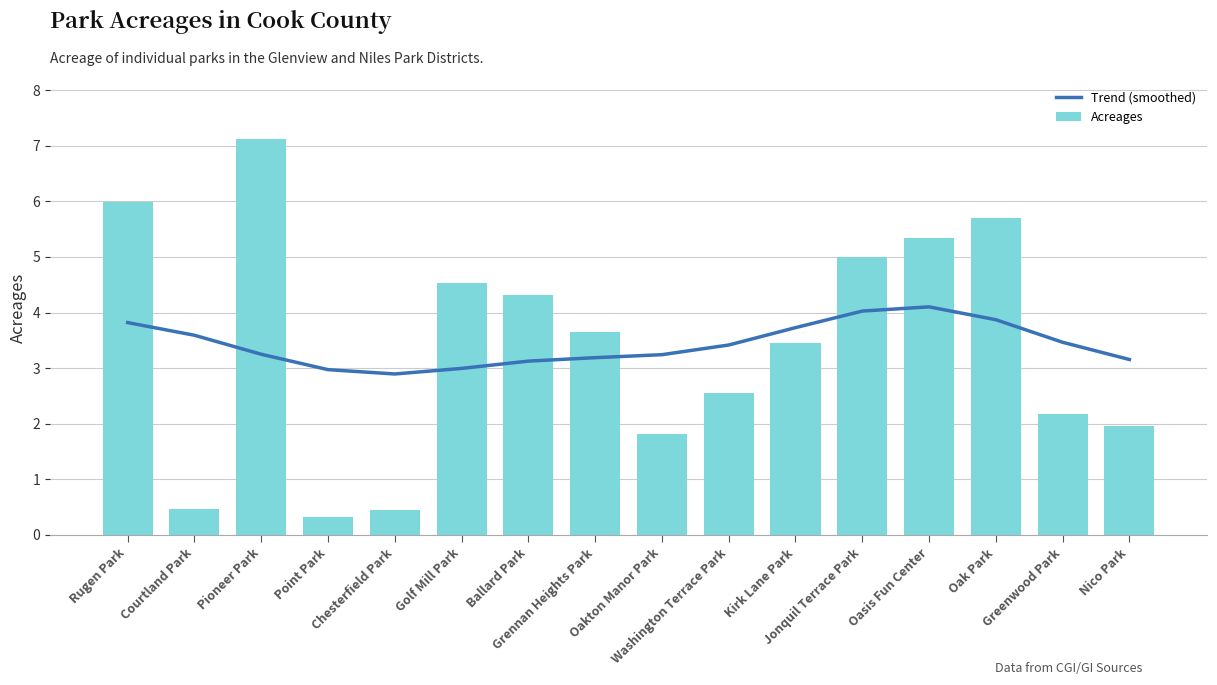

What are all the series names shown in the legend?

Trend (smoothed), Acreages